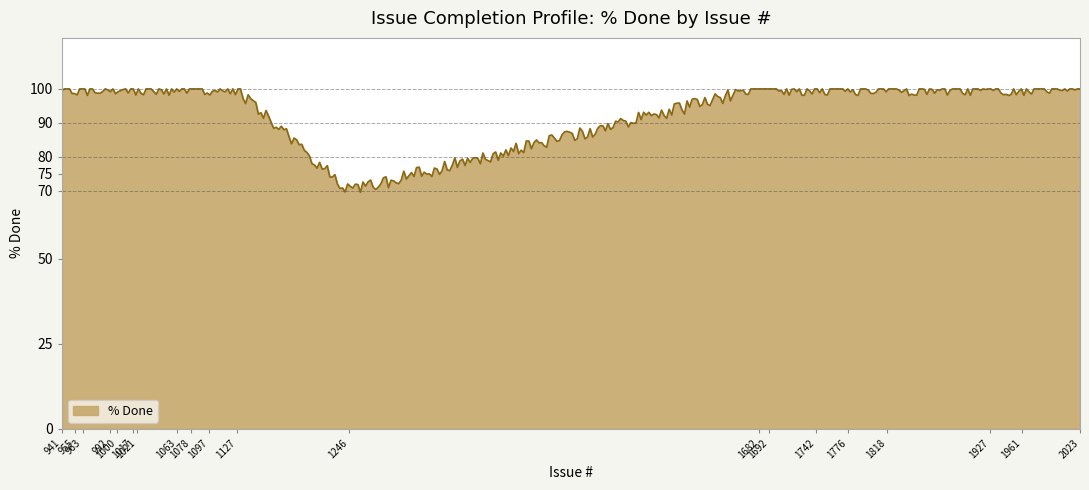

What is the sum of all values?

36826.0